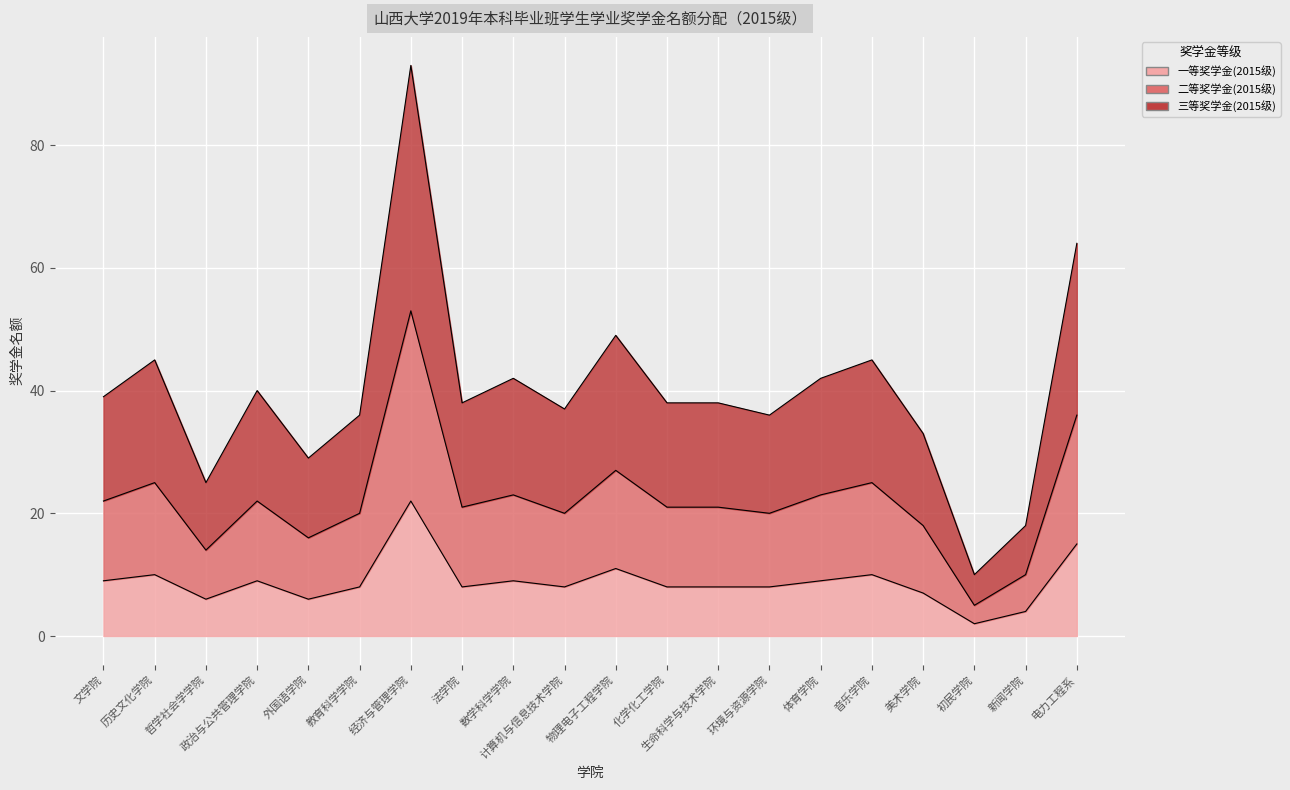

What is the label of the 14th point from the left?

环境与资源学院